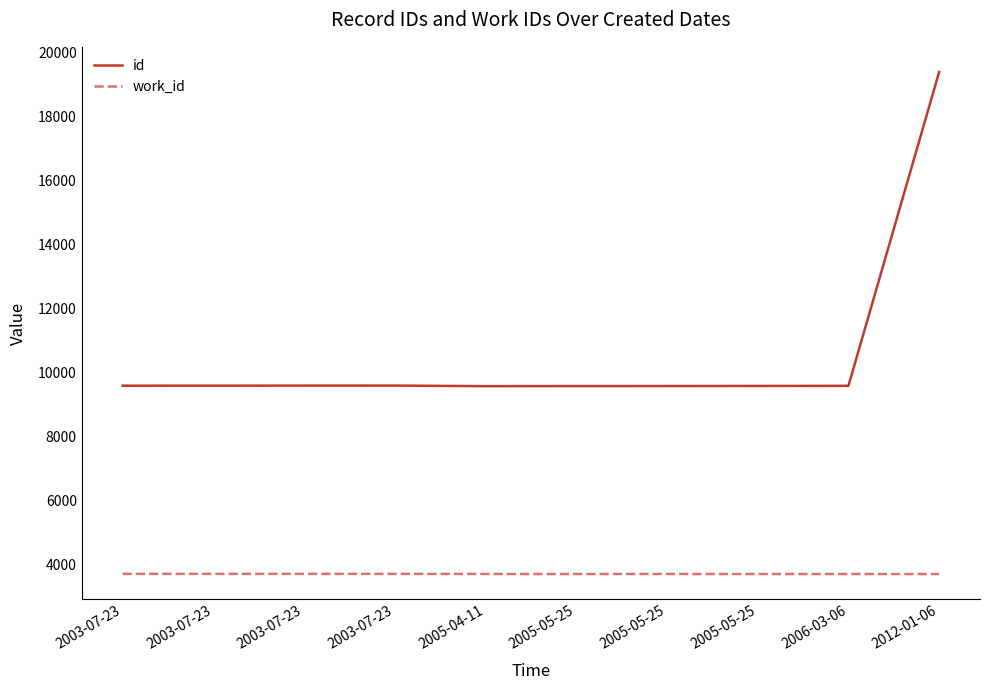

How many lines are shown in the chart?

2